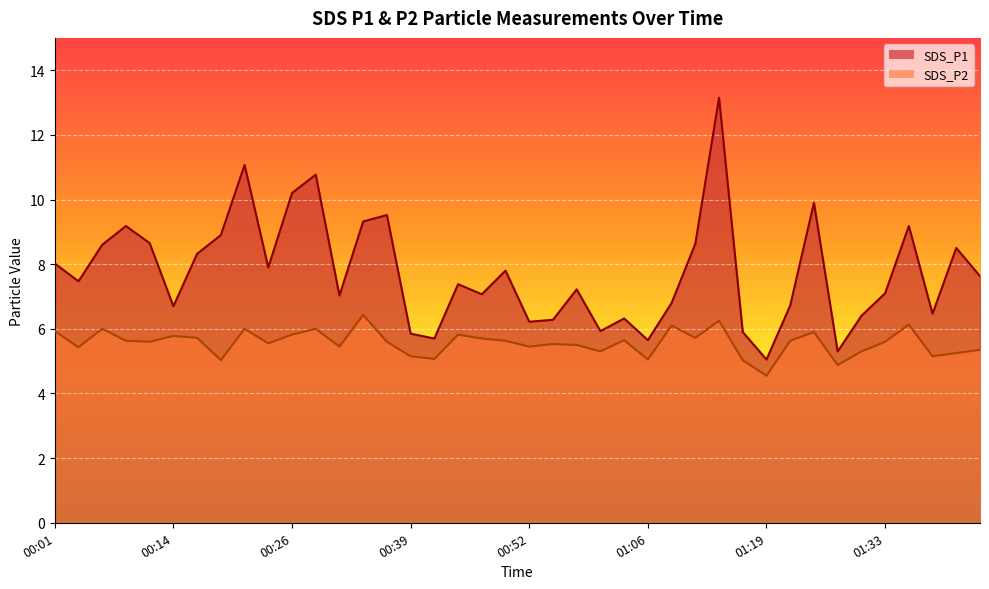

Between 00:26 and 00:52, which series saw the biggest shift?

SDS_P1